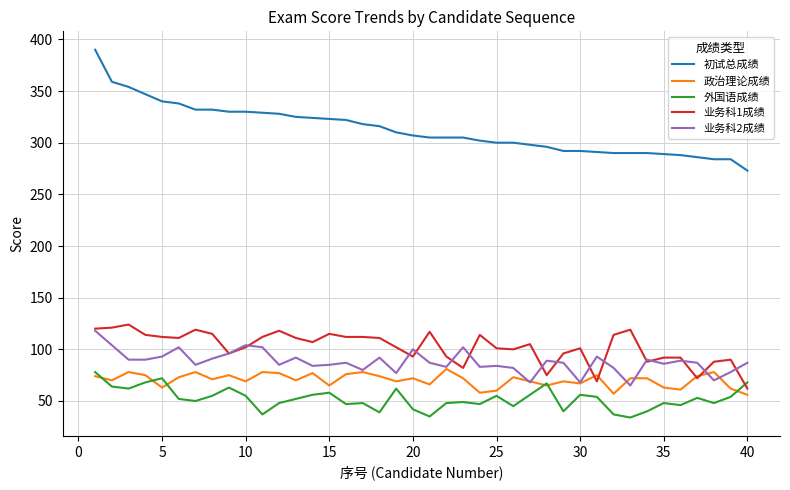

What is the greatest value displayed?

390